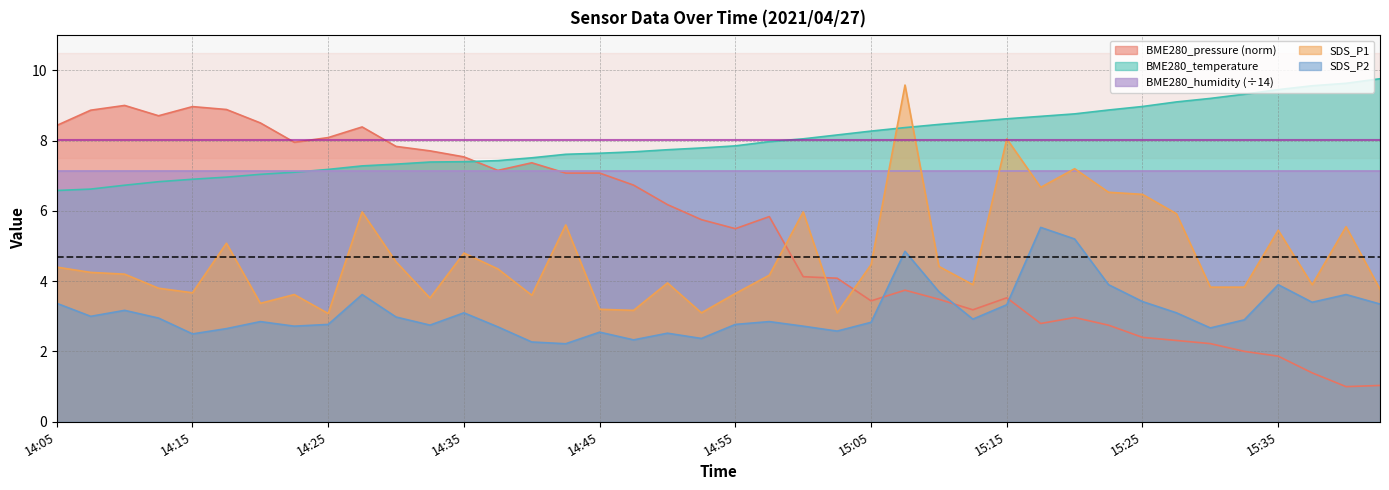

At which label does SDS_P1 first exceed 4?

14:05